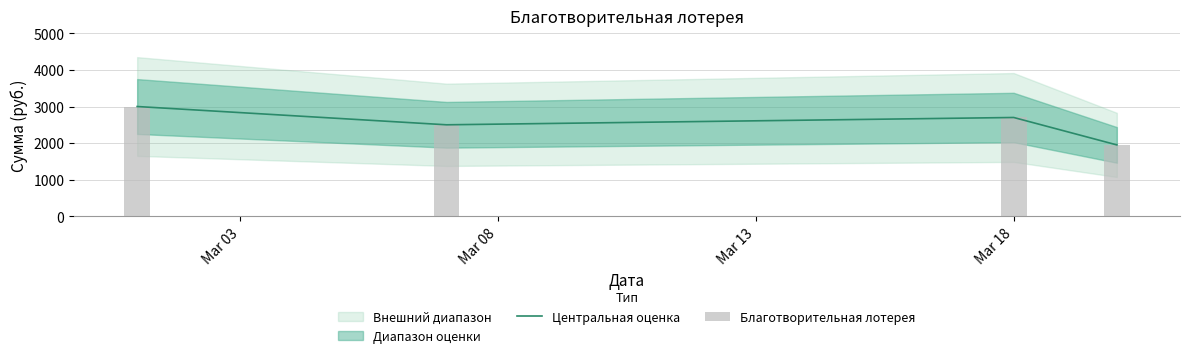

How many interior local peaks does the Центральная оценка series have?

1